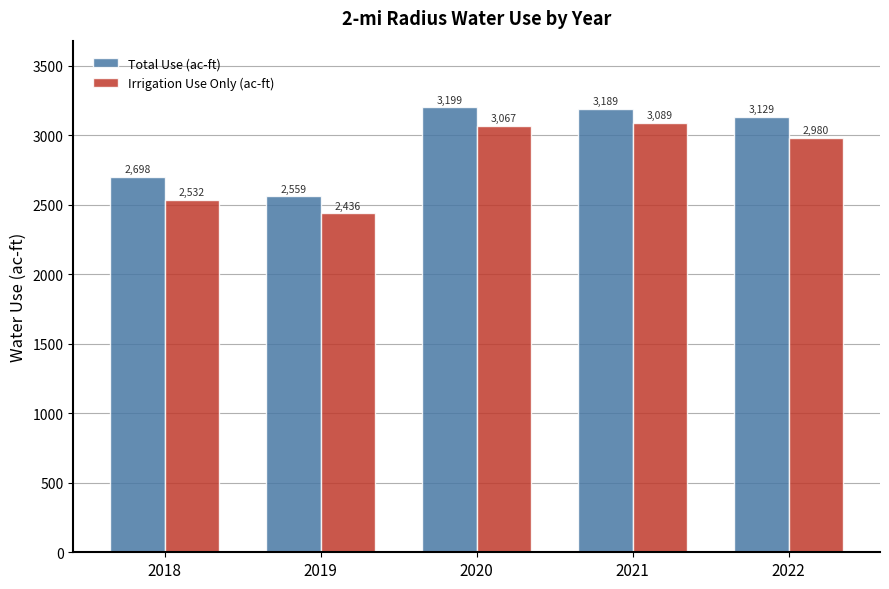

What is the minimum value shown in the chart?

2436.2